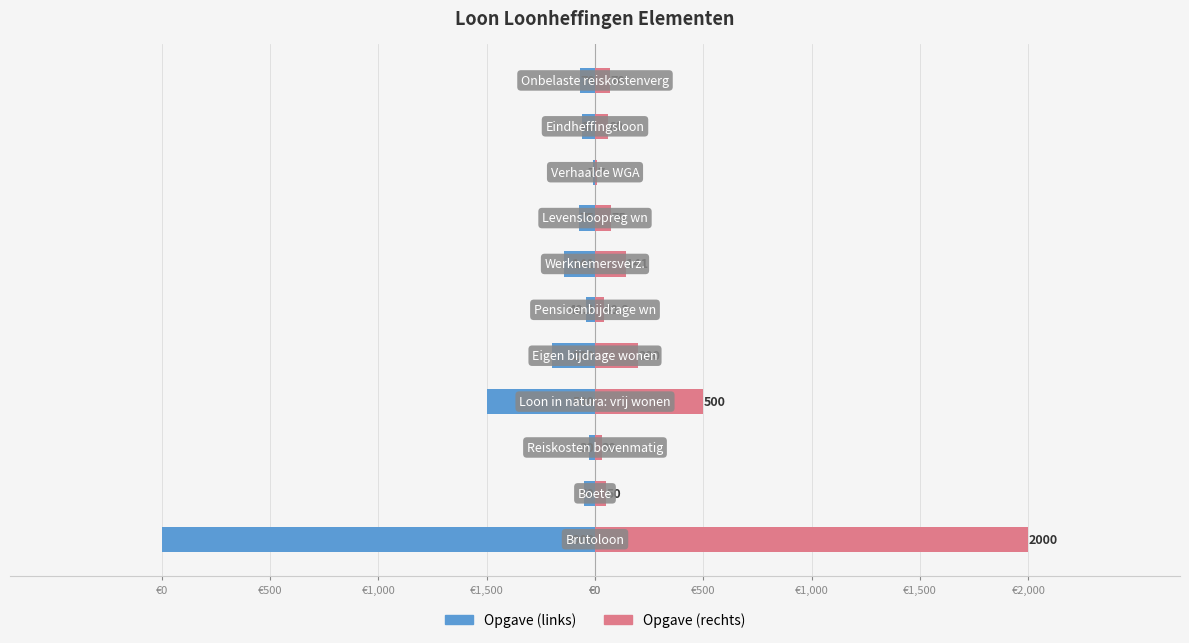

What is the spread (max minus min) of values at €0?

4000.0